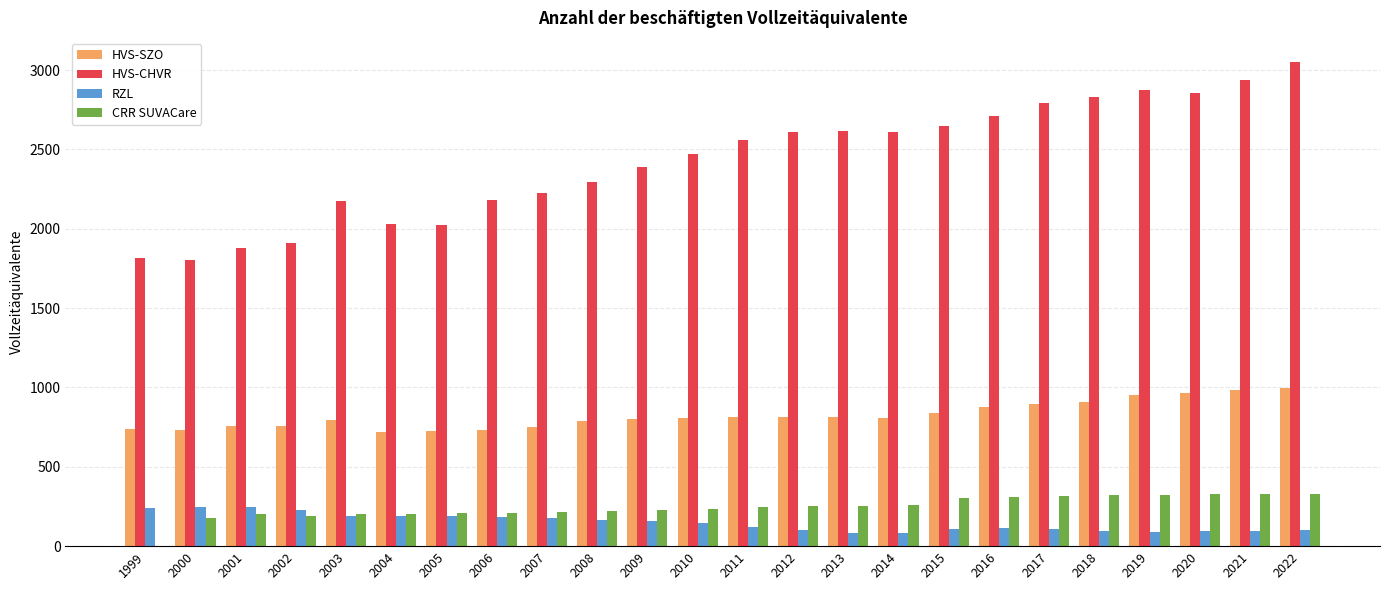

What is the highest value of the CRR SUVACare series?

329.1